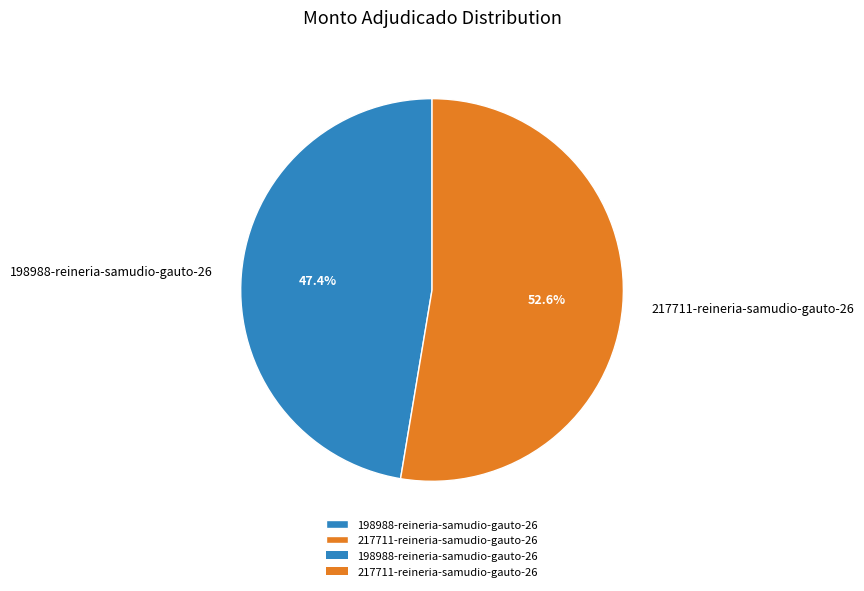

Is there any slice that represents more than half of the pie?

Yes